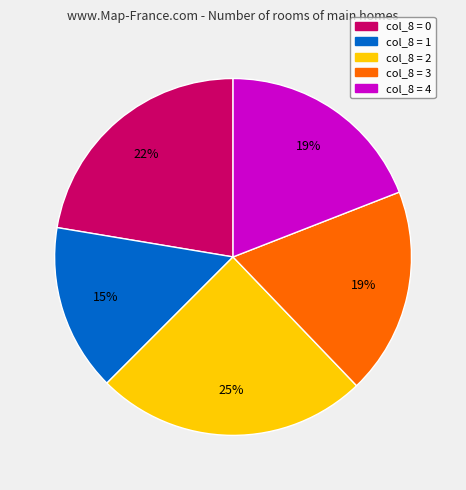

What is the largest slice in the pie chart?

col_8 = 2